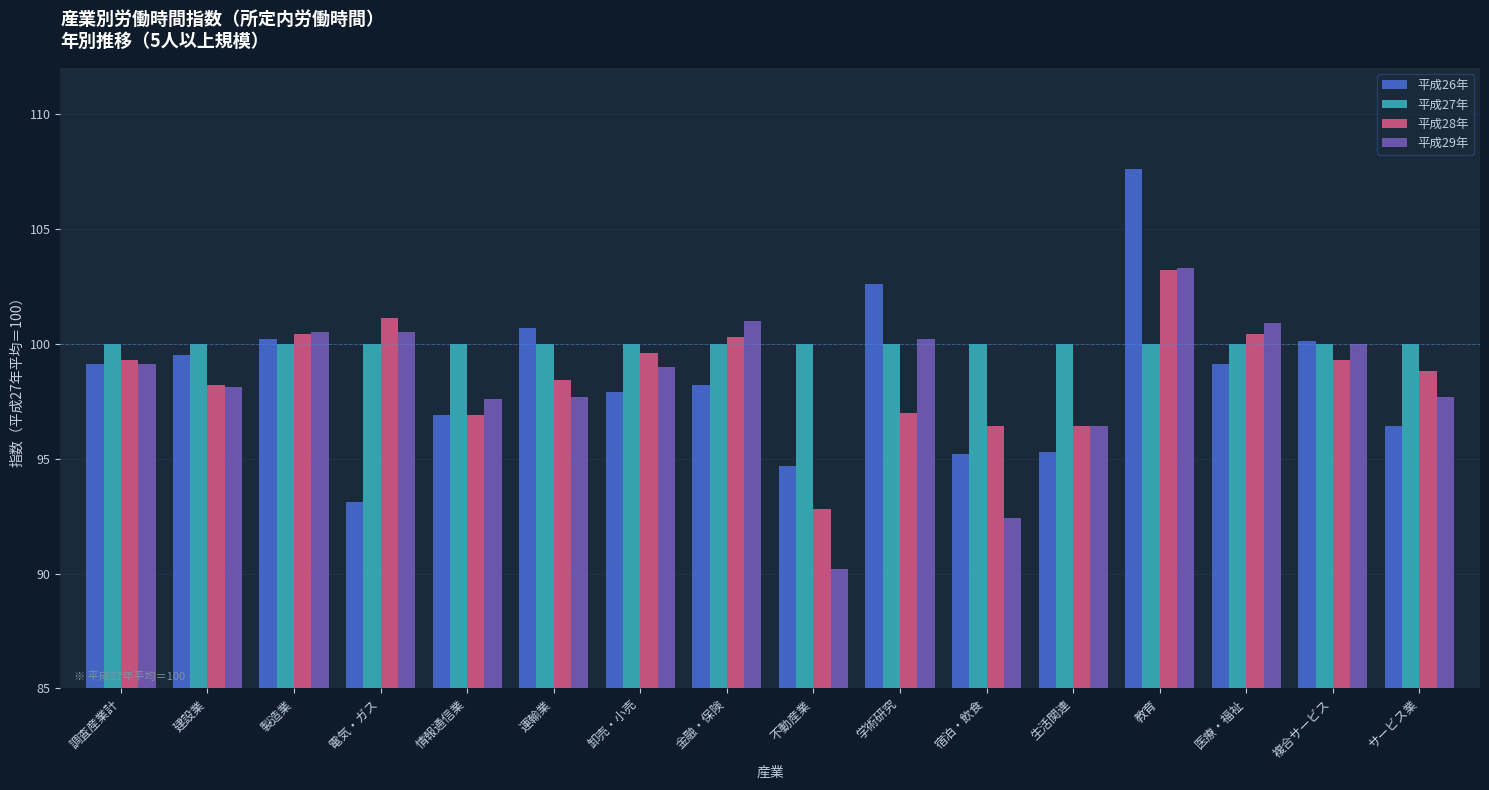

Are the bars grouped side by side (vs. stacked)?

Yes